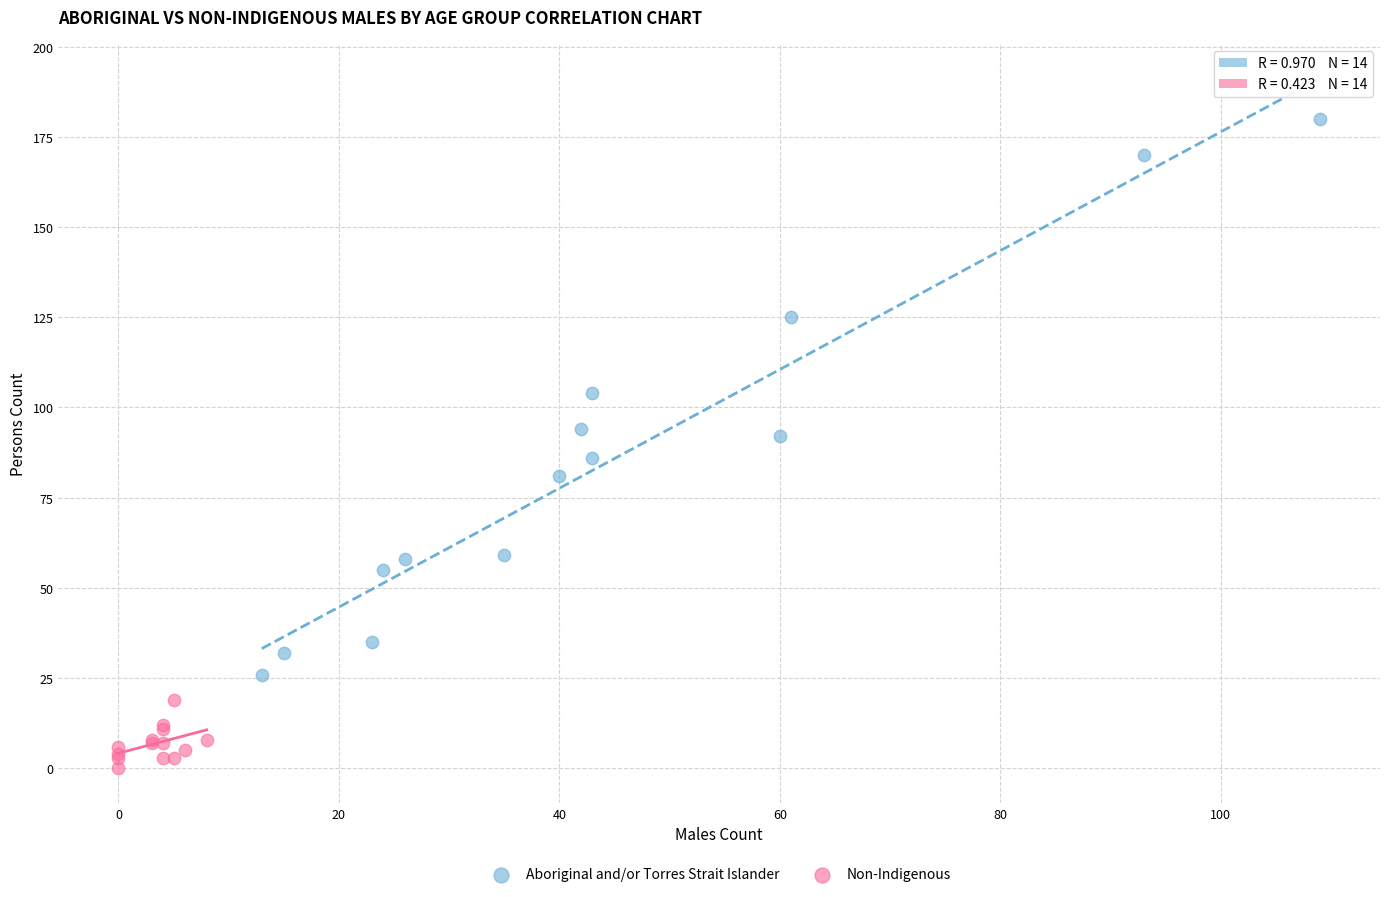

Which series reaches the minimum Y coordinate?

Non-Indigenous